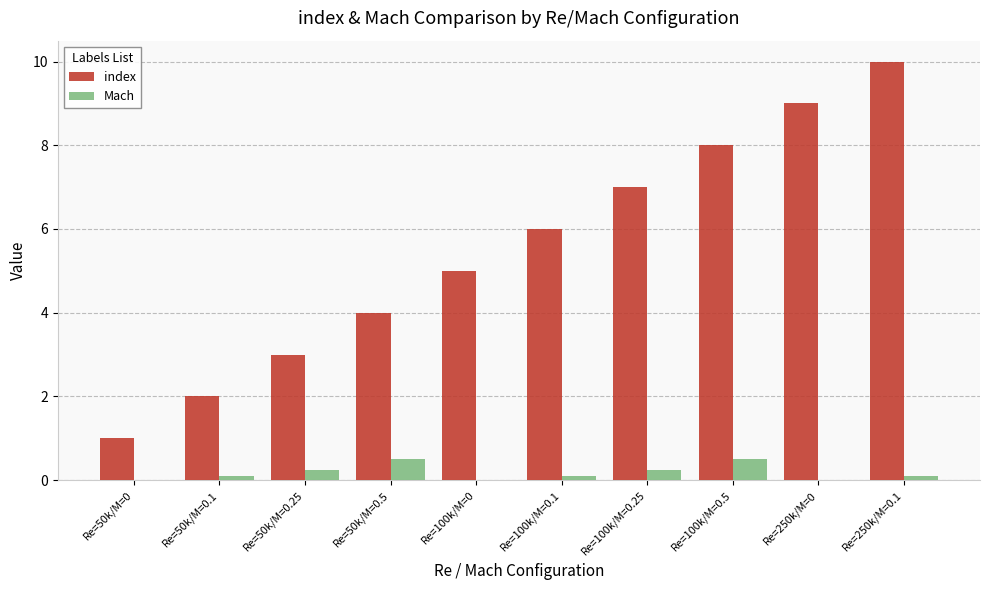

What is the maximum value for index?

10.0